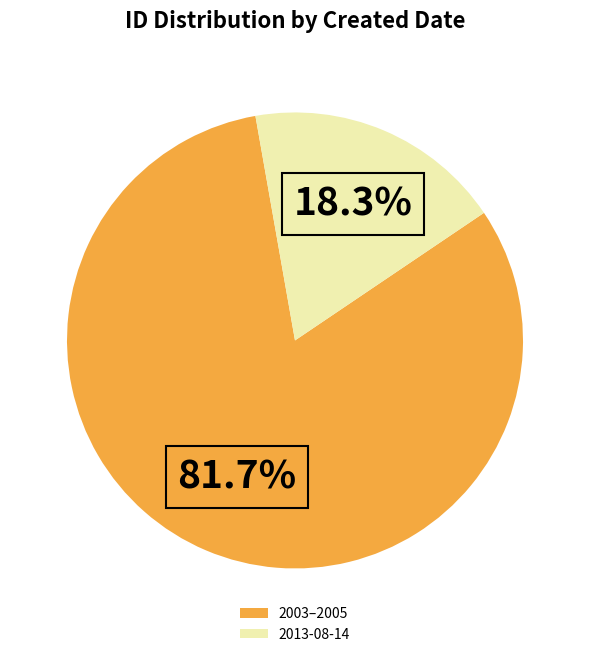

Does any single category account for the majority?

Yes